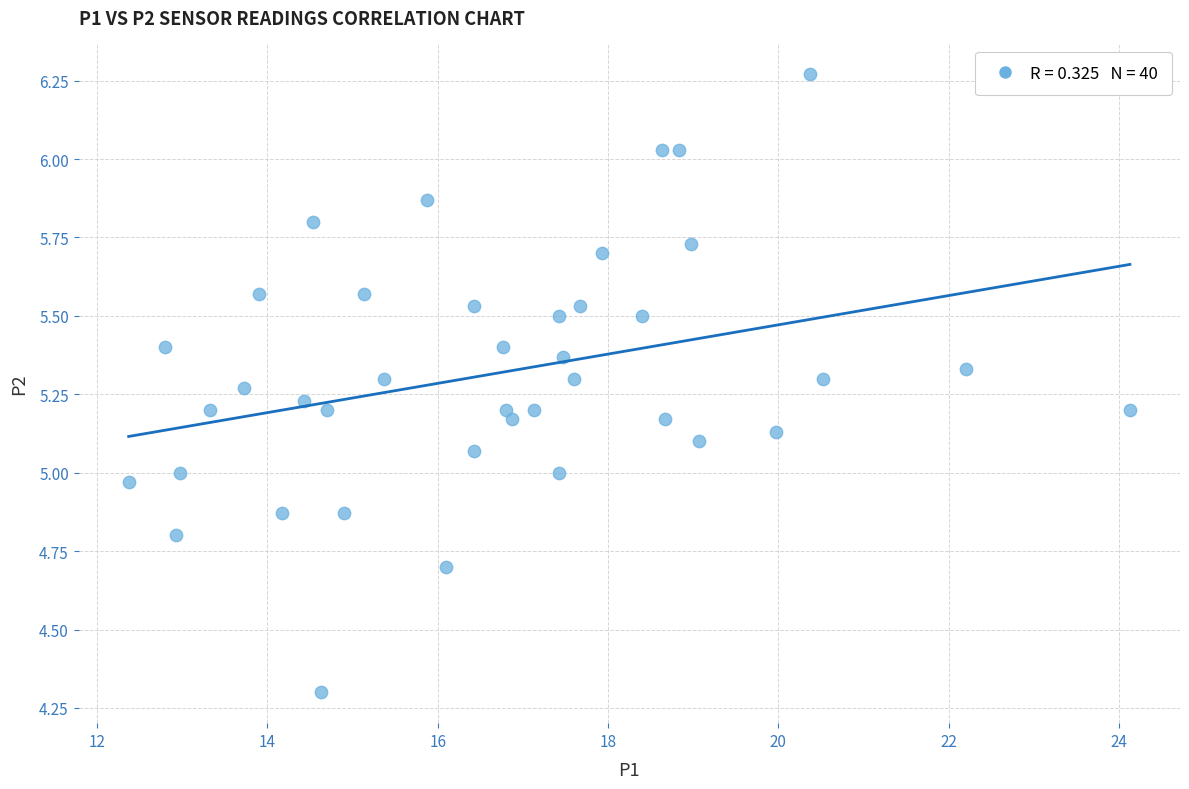

What is the range of X values (max minus min)?

11.8